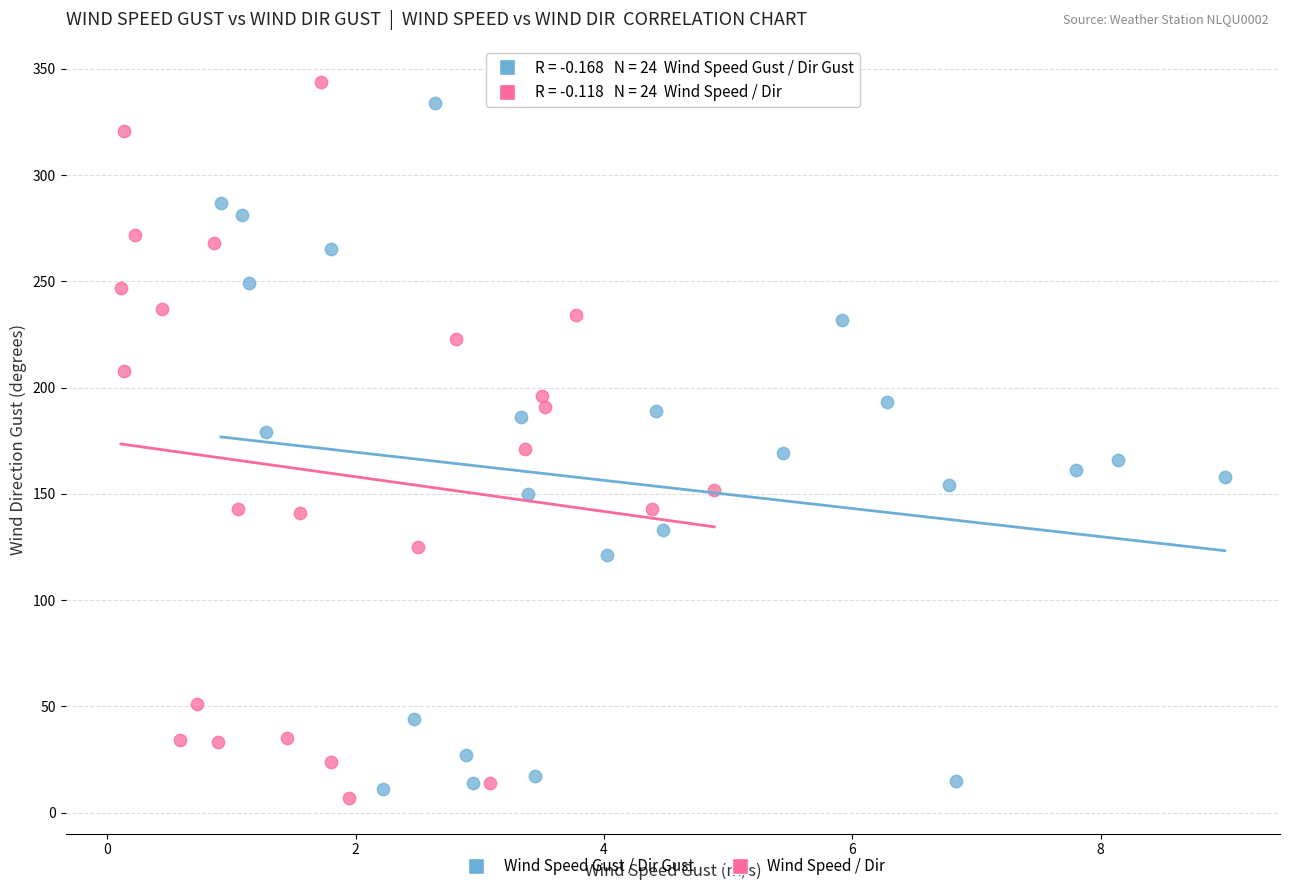

What are all the series names shown in the legend?

Wind Speed Gust / Dir Gust, Wind Speed / Dir